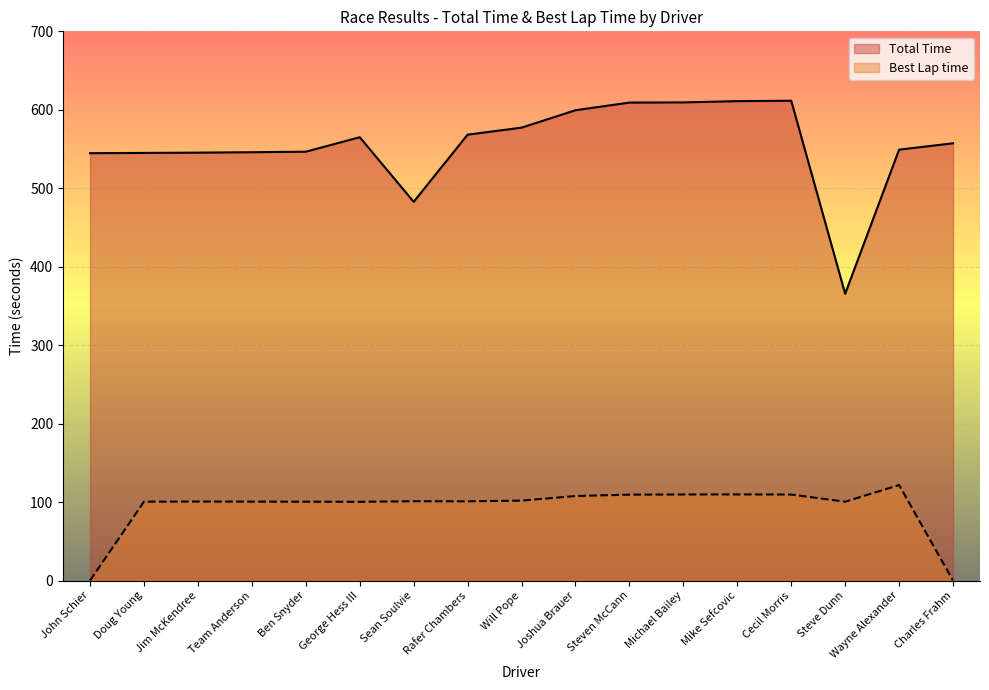

In Best Lap time, how many points are lower than both neighbors (excluding endpoints)?

3